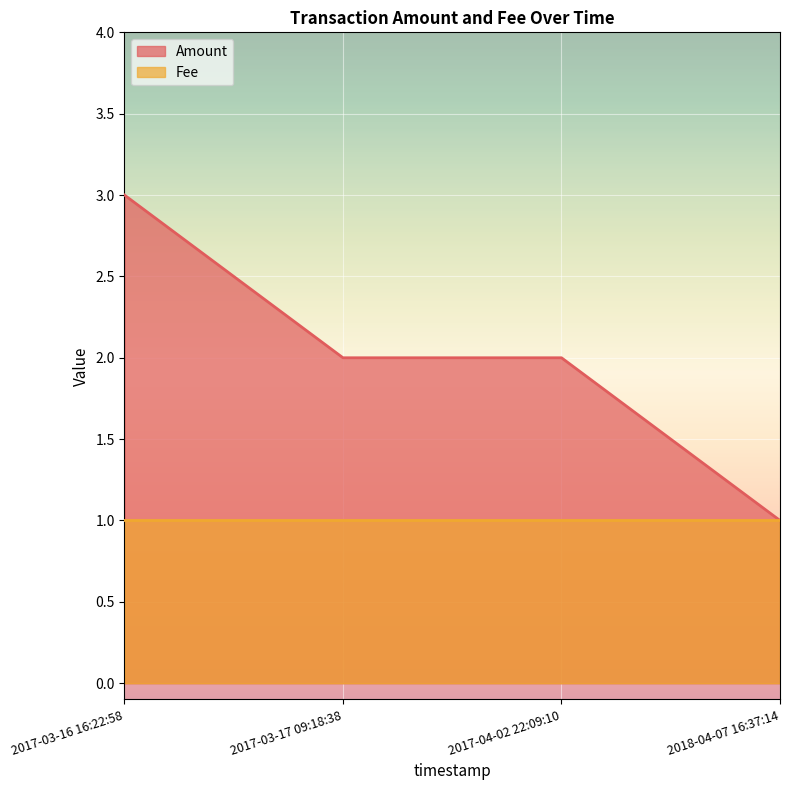

True or false: Fee and Amount cross at least once.

False